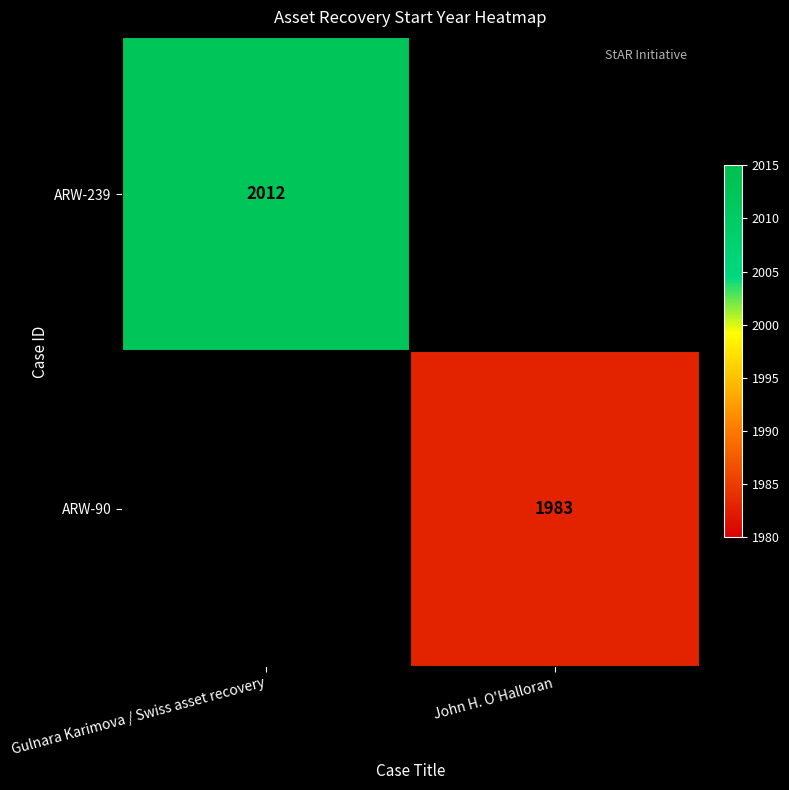

Which category has the lowest value across all series?

John H. O'Halloran